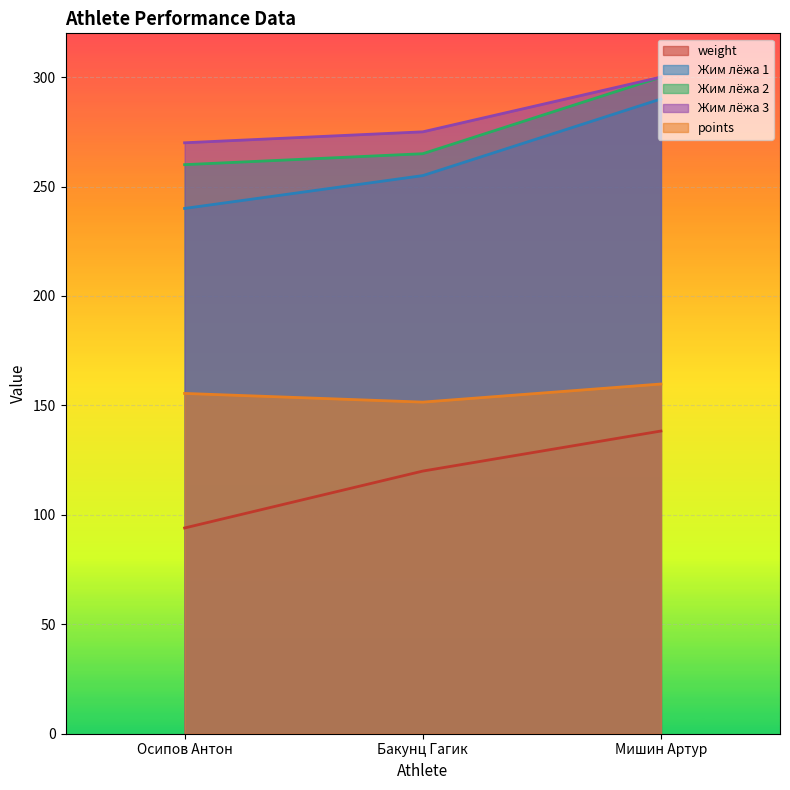

What is the total value across all series at Бакунц Гагик?

1066.5